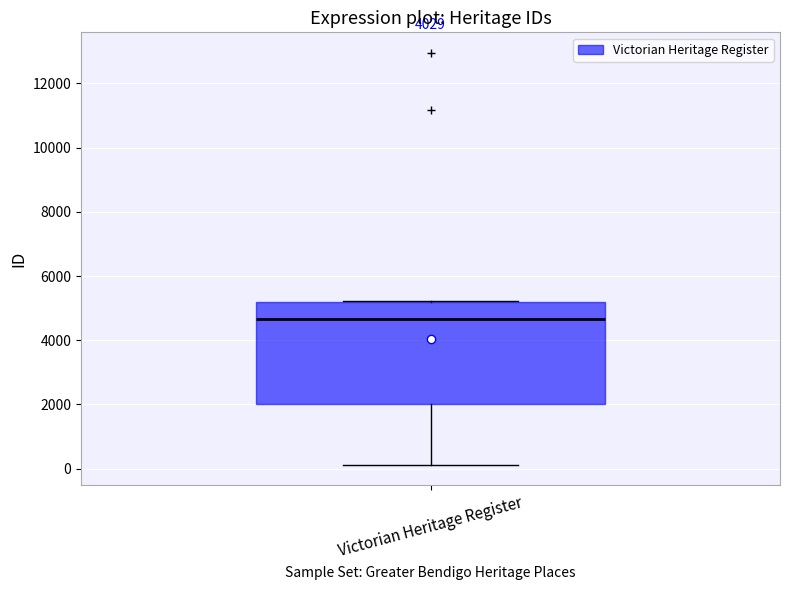

Read this box plot against the y-axis: the position of the median line, the range covered by the box, and the ends of both whiskers. The values are not printed on the chart, so give them approximately, as read against the axis.

median 4600, box 2000 to 5200, whiskers 200 to 5200